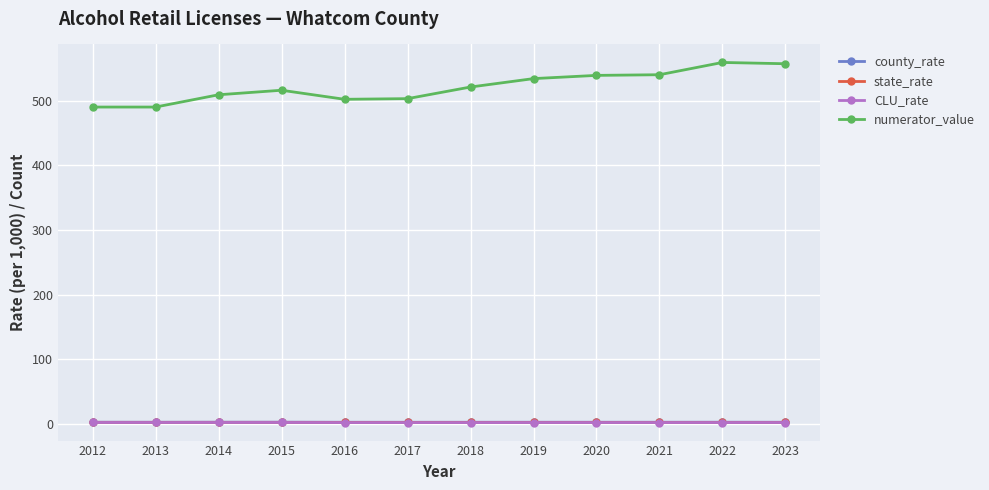

True or false: county_rate has a value of 2.4 at 2012.

True